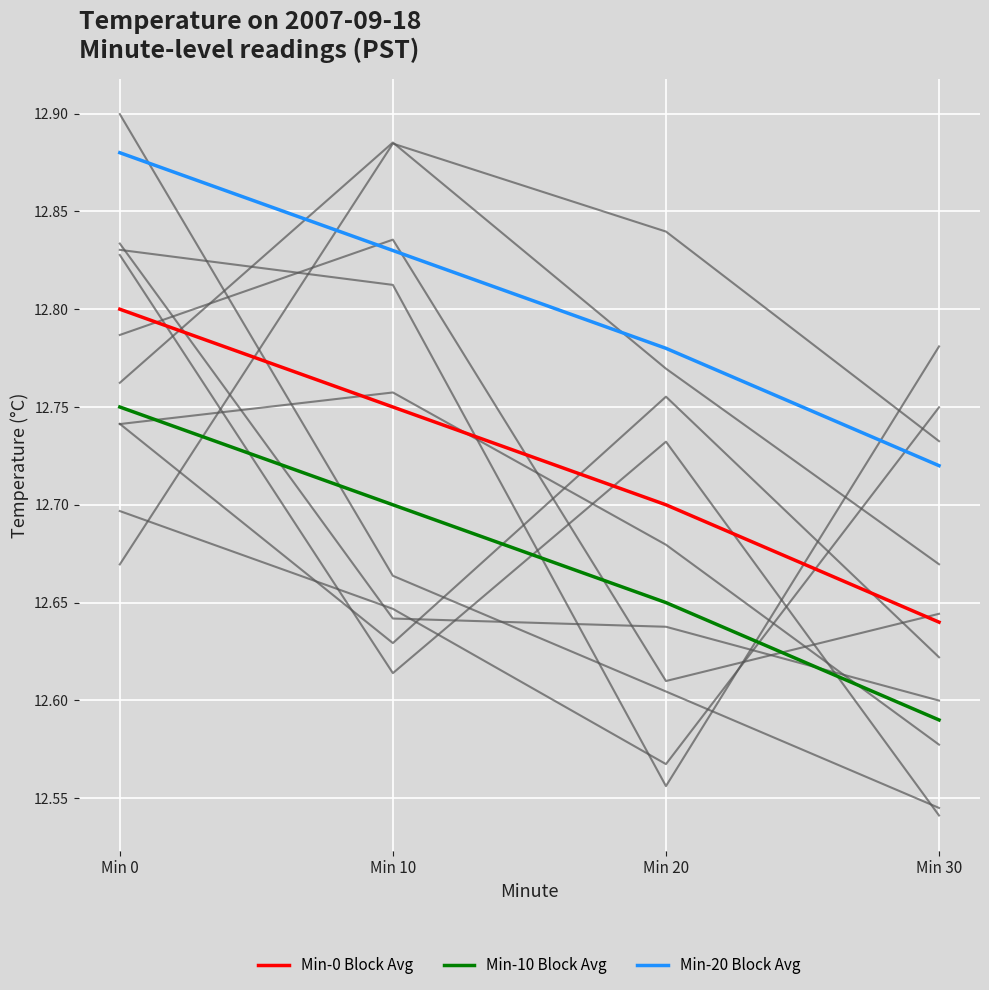

The value of Min-20 Block Avg at Min 20 is 20.0. True or false?

False